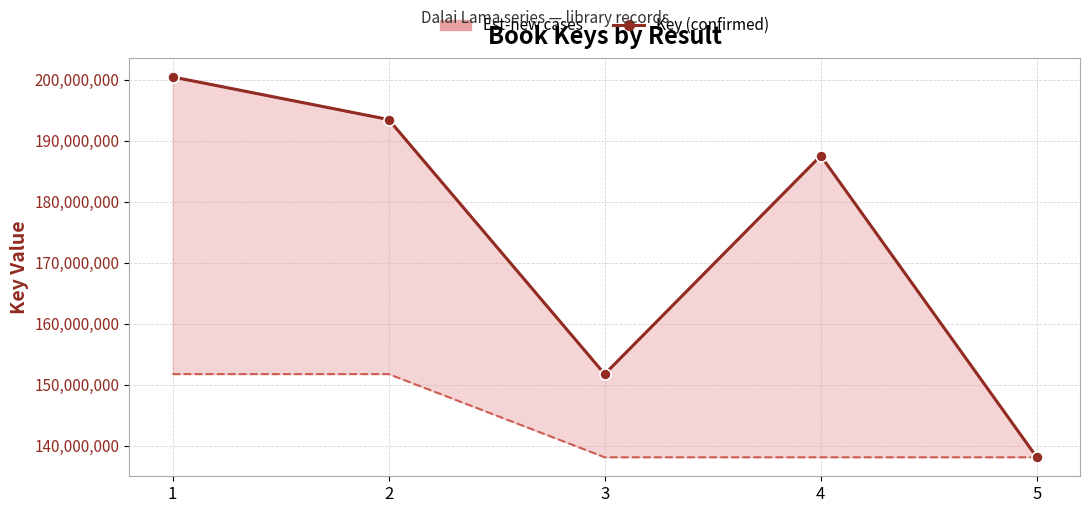

How many lines are shown in the chart?

1